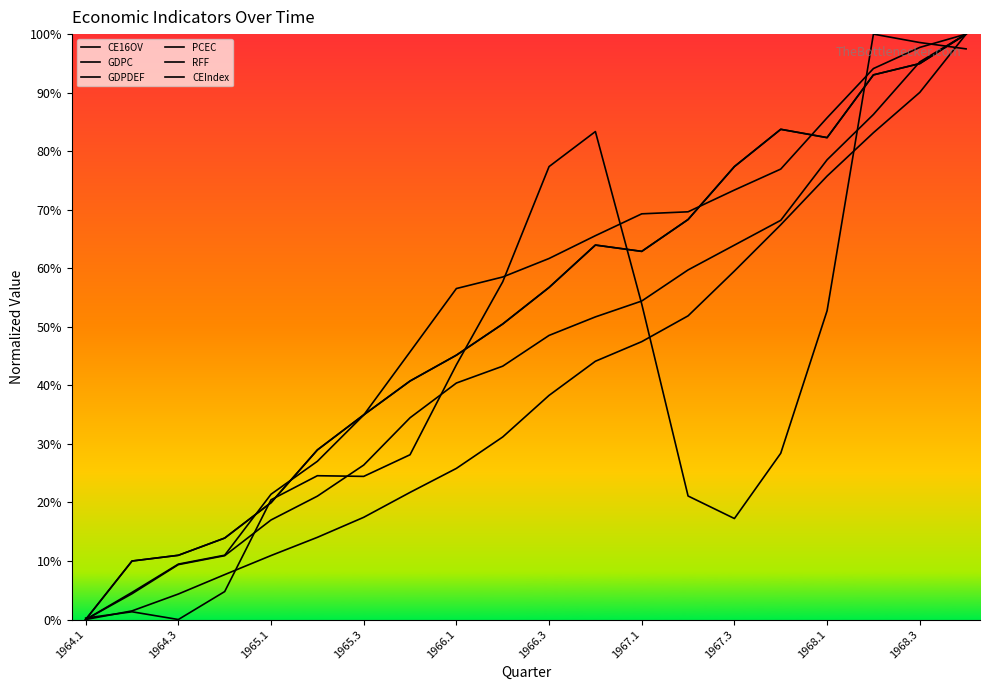

What is the value of the RFF point at the 4th from the left?

4.8